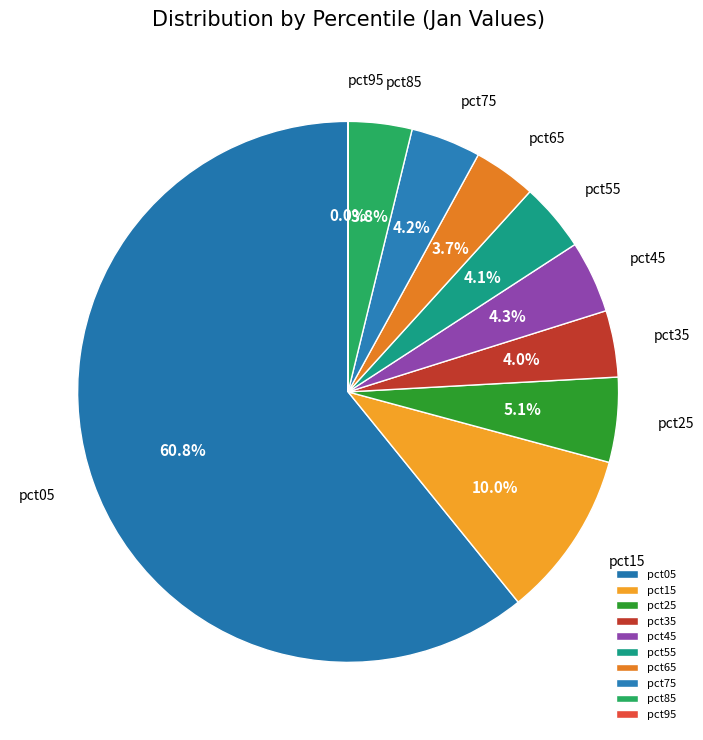

To the nearest percent, what is the average slice percentage?

10%